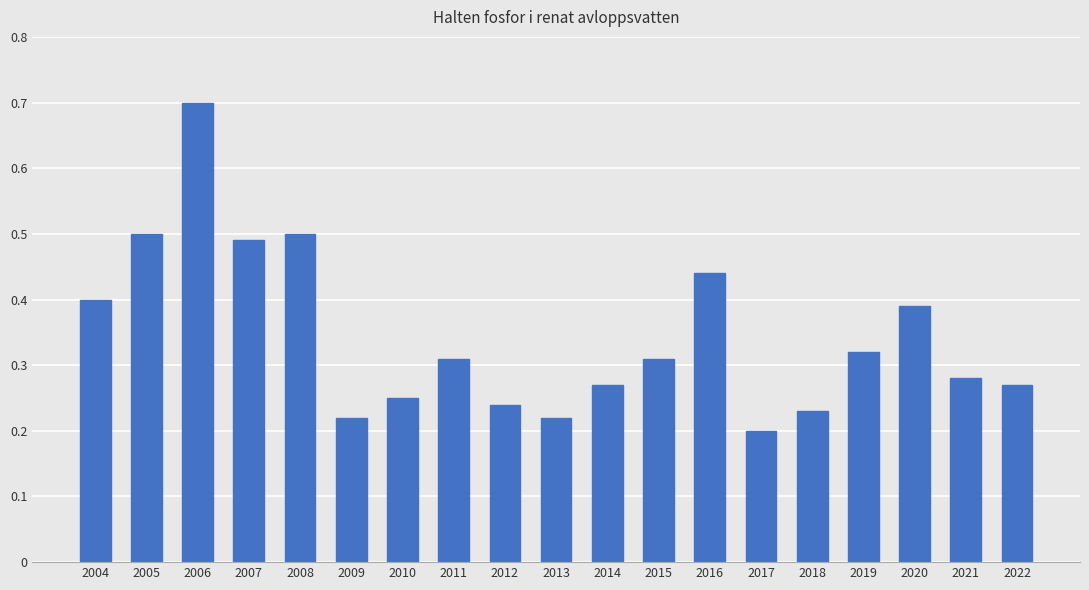

The value at 2011 is 0.5. True or false?

False